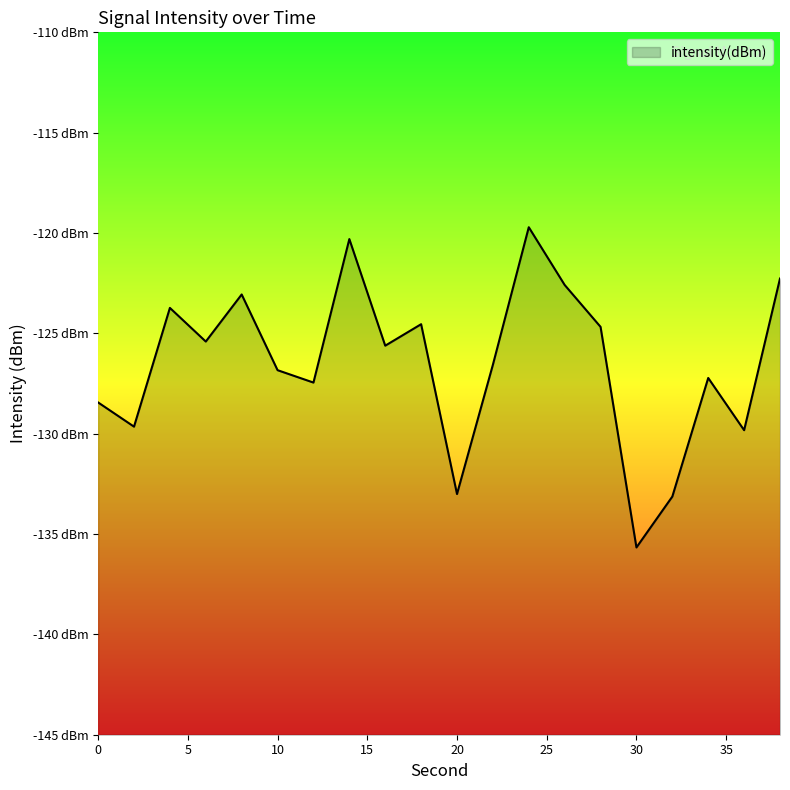

Count the number of data series in this chart.

1